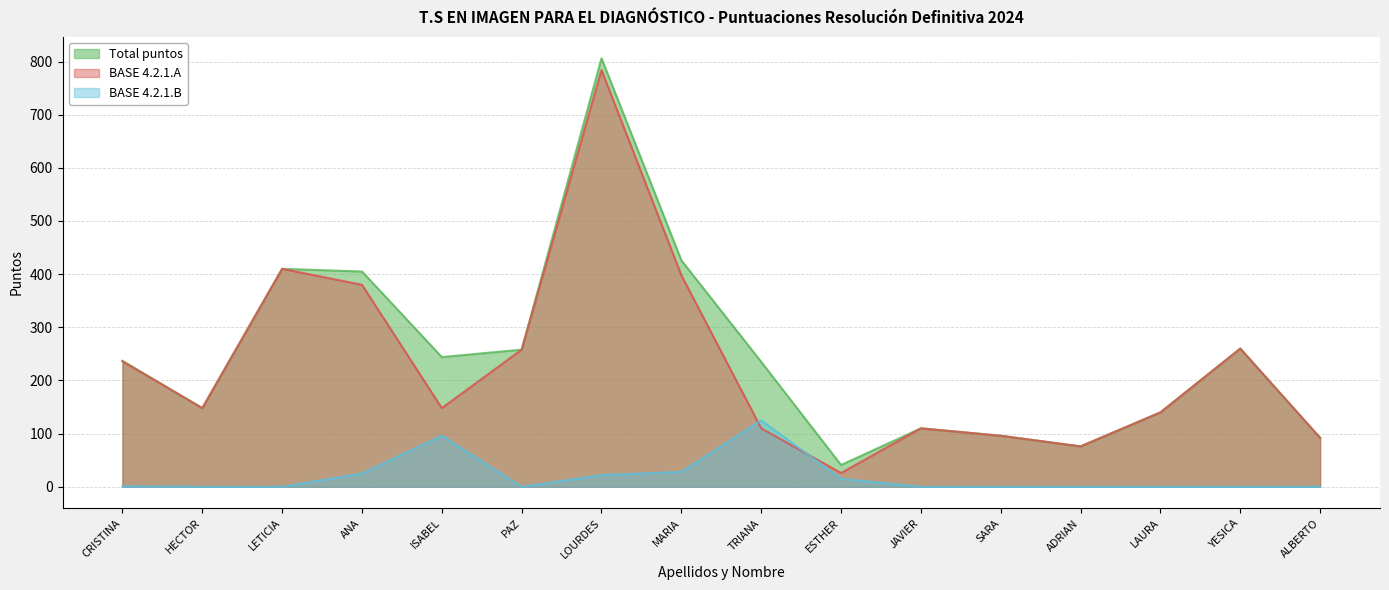

Is it true that BASE 4.2.1.B equals 48 at HECTOR?

False